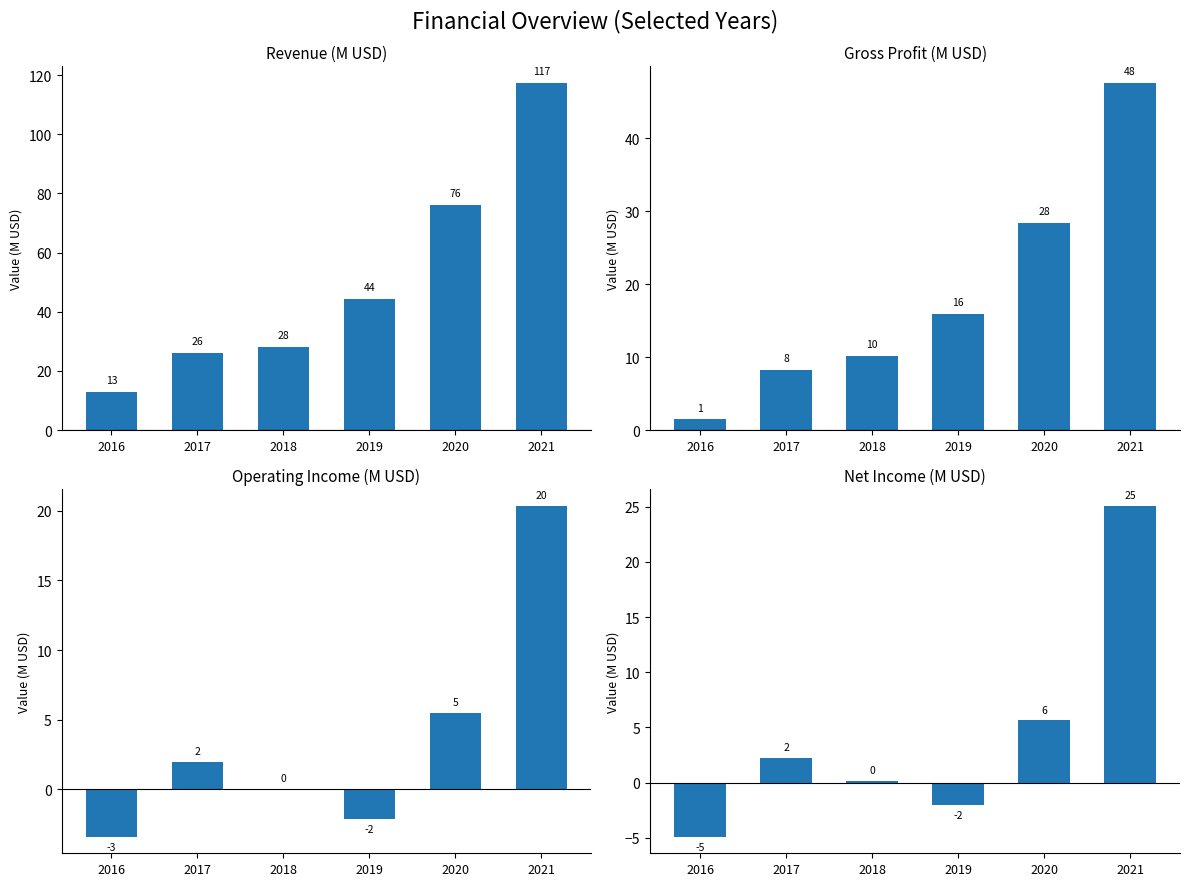

What are all the series names shown in the legend?

Revenue (M USD), Gross Profit (M USD), Operating Income (M USD), Net Income (M USD)